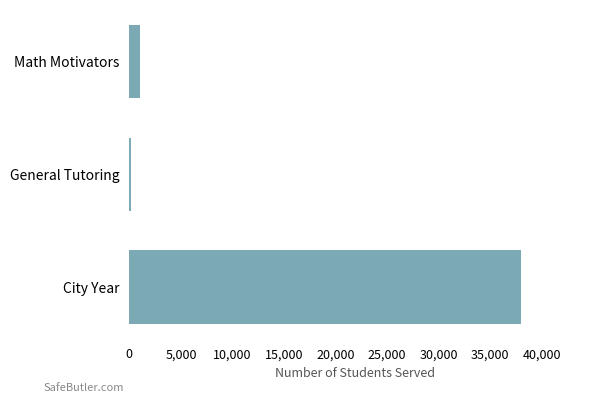

Reading bottom to top, transcribe all the data shown in this chart.

38000	141	1000